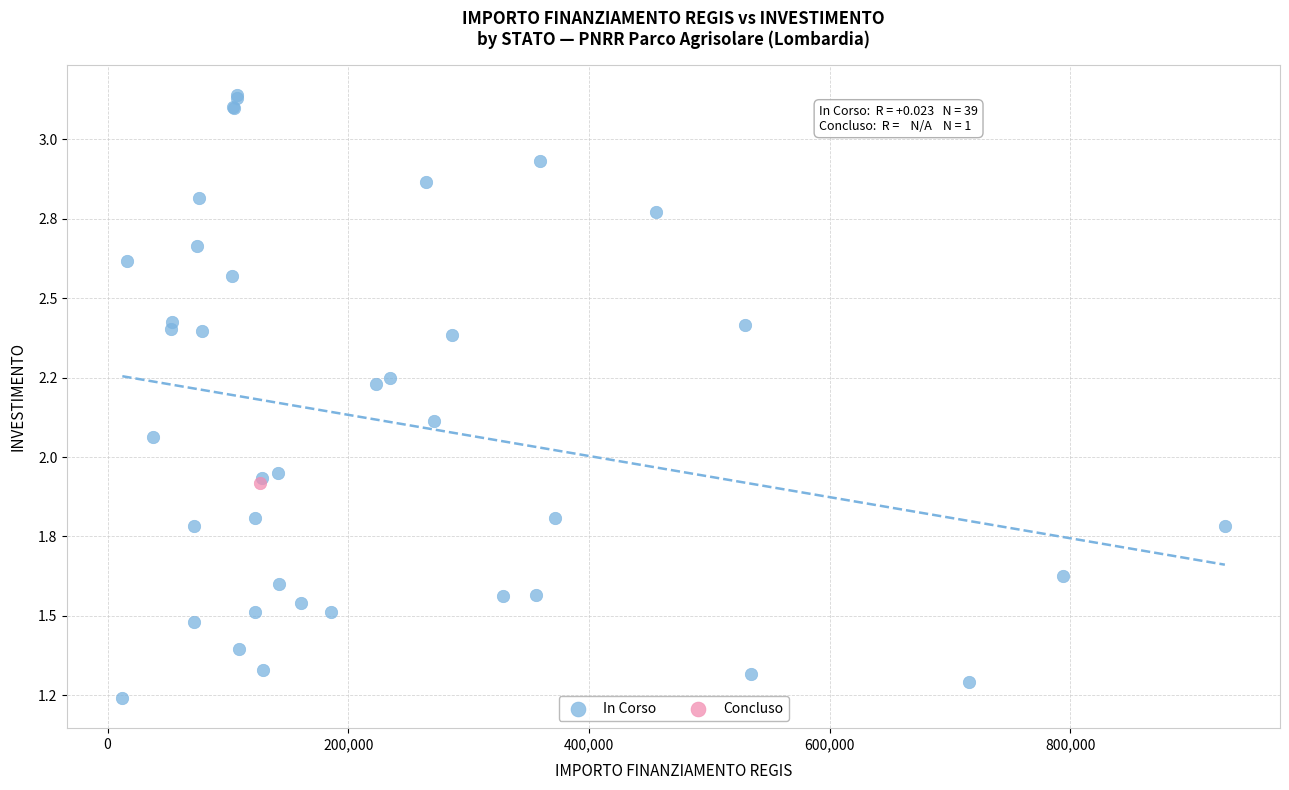

What are all the series names shown in the legend?

In Corso, Concluso